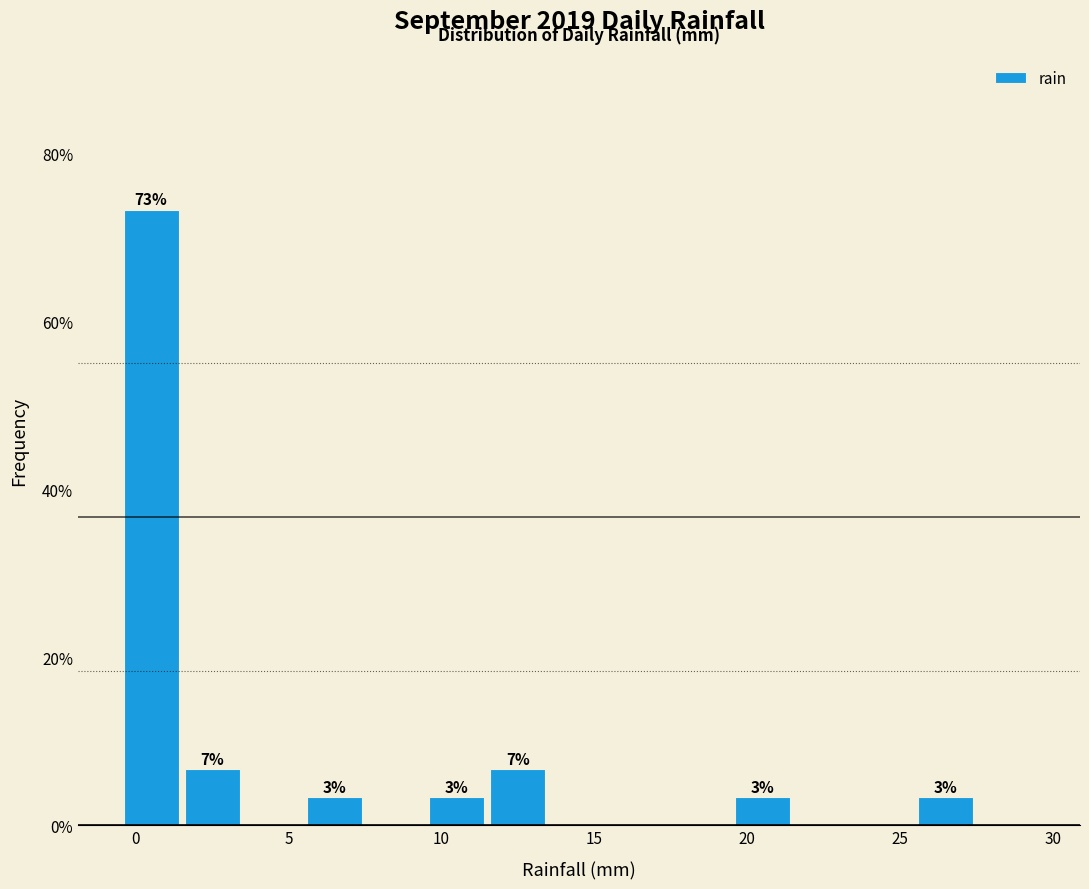

Over which range of the x-axis is the bar tallest?

-0.5 to 1.5